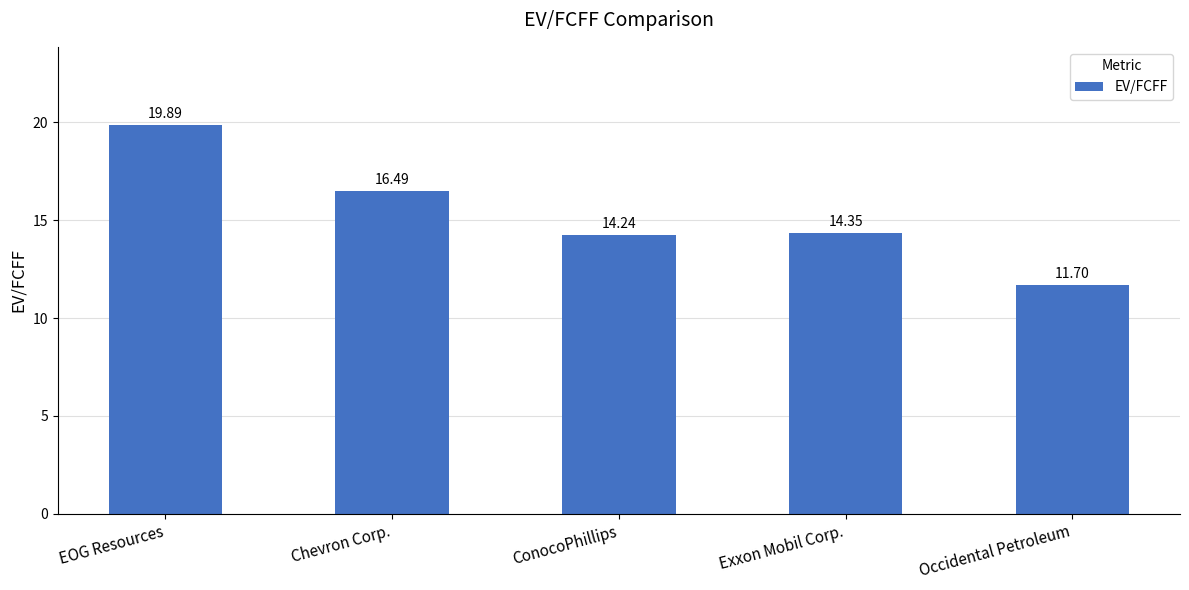

What position from the left is Occidental Petroleum?

5